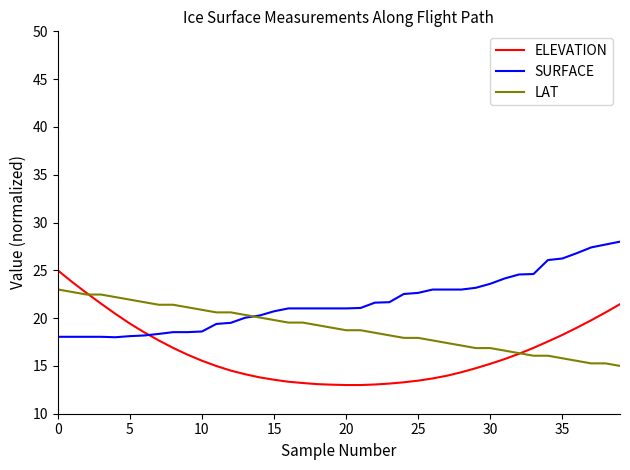

What is the maximum value for LAT?

23.0